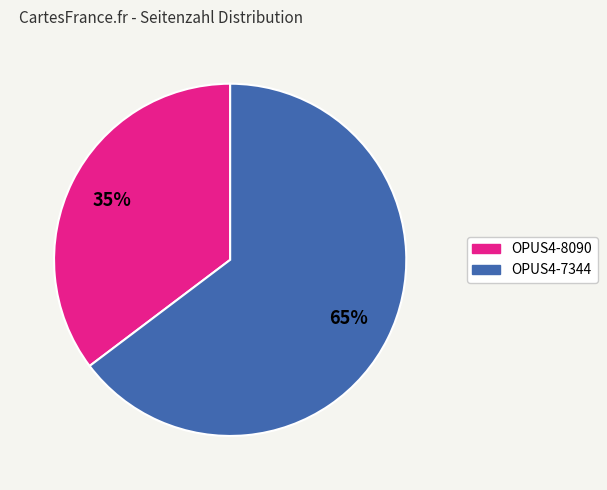

Which slice is the largest?

OPUS4-7344